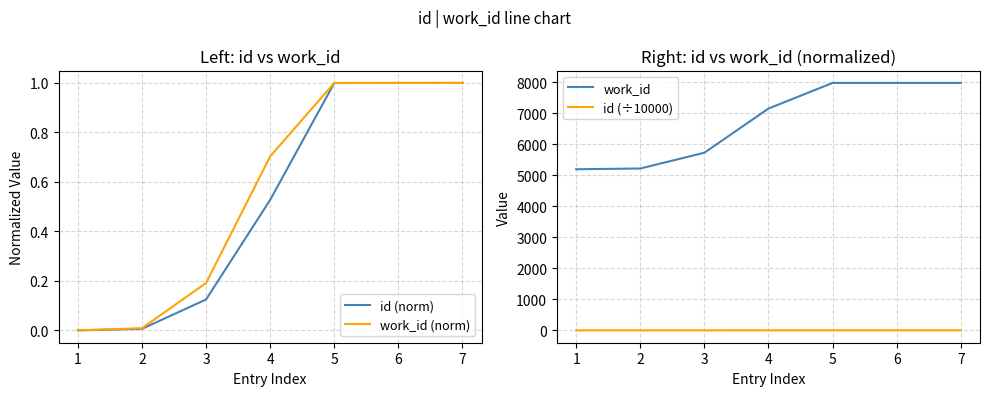

The id (norm) series shows 1.0 at 7. True or false?

True